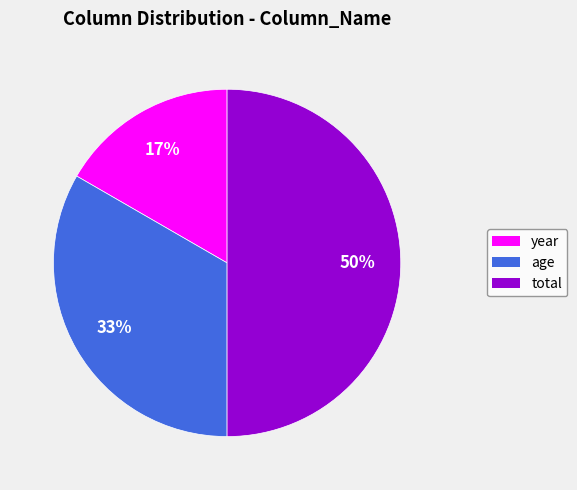

Is the sum of total and year greater than half?

Yes